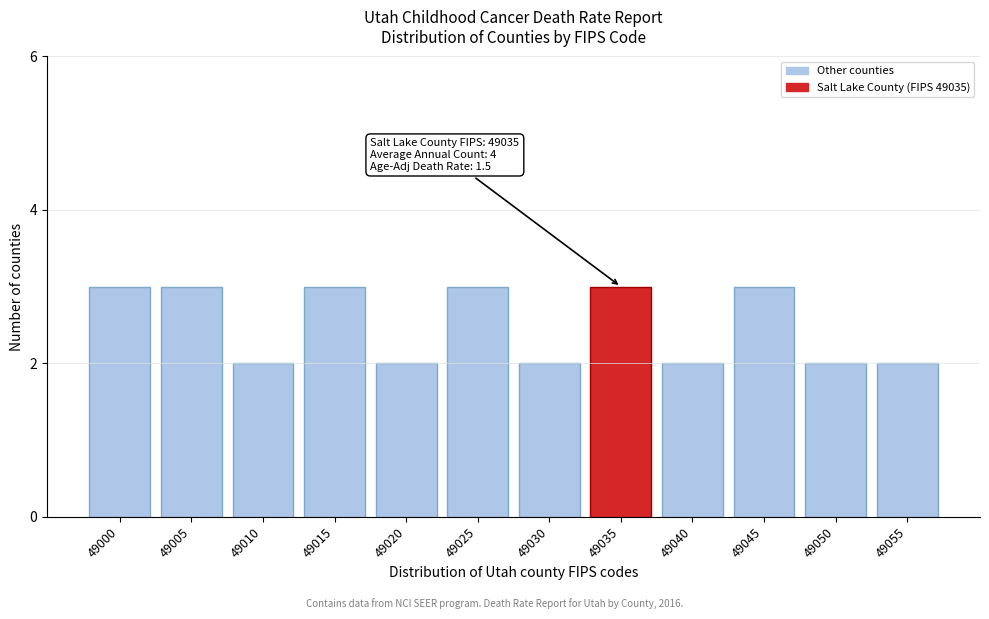

Reading left to right, extract all data points from this chart.

3	3	2	3	2	3	2	3	2	3	2	2